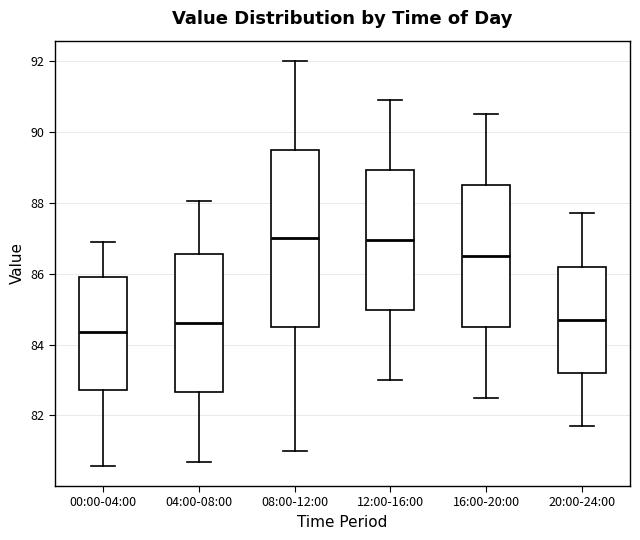

Which box is the tallest, from its lower edge to its upper edge?

08:00-12:00